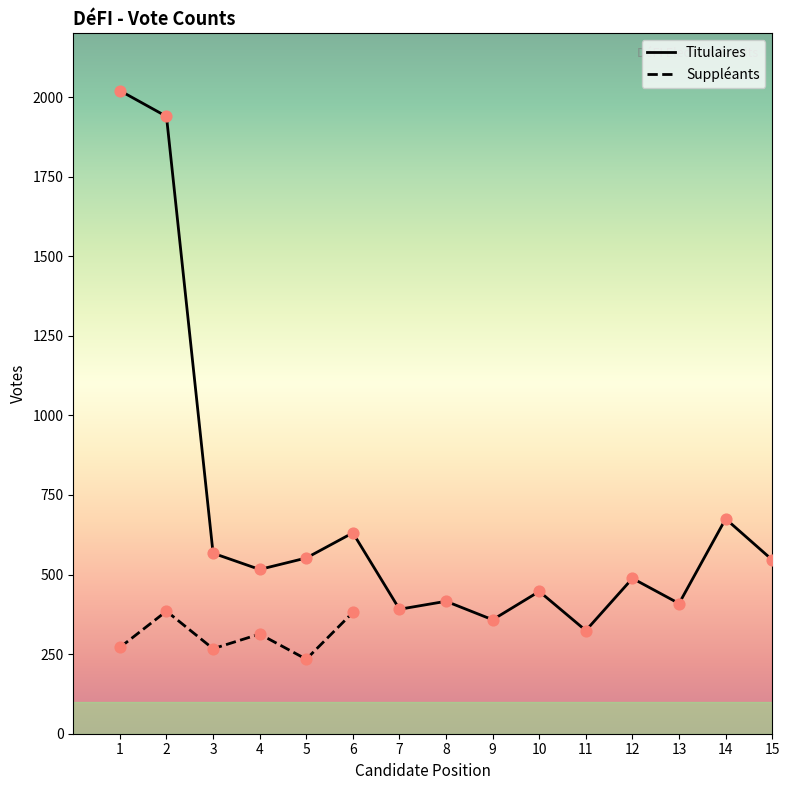

Between 2 and 3, which is larger?

2